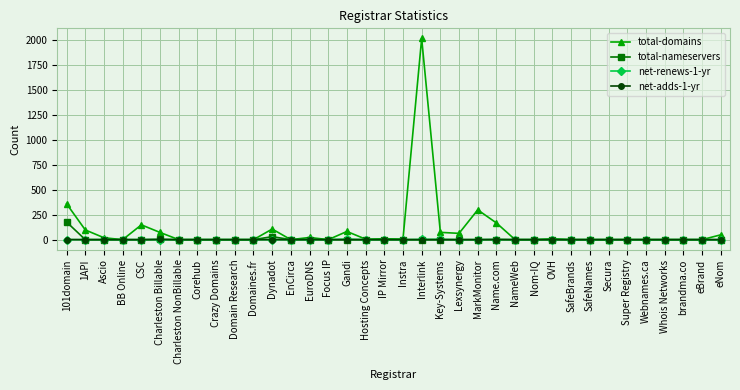

At which label does total-domains reach its peak?

Interlink